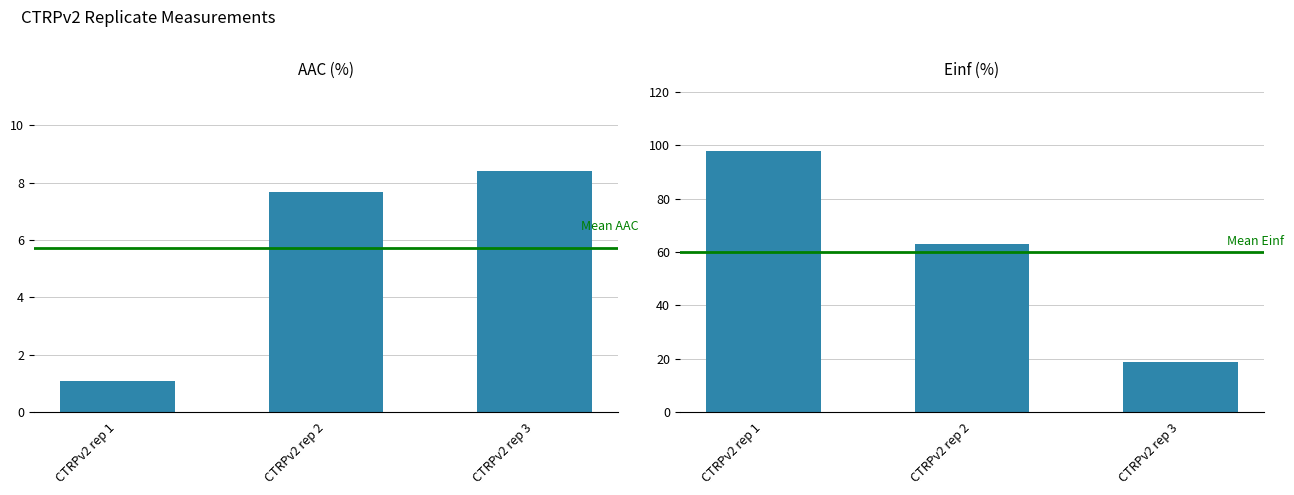

Between CTRPv2 rep 1 and CTRPv2 rep 3, which series saw the biggest shift?

Einf (%)